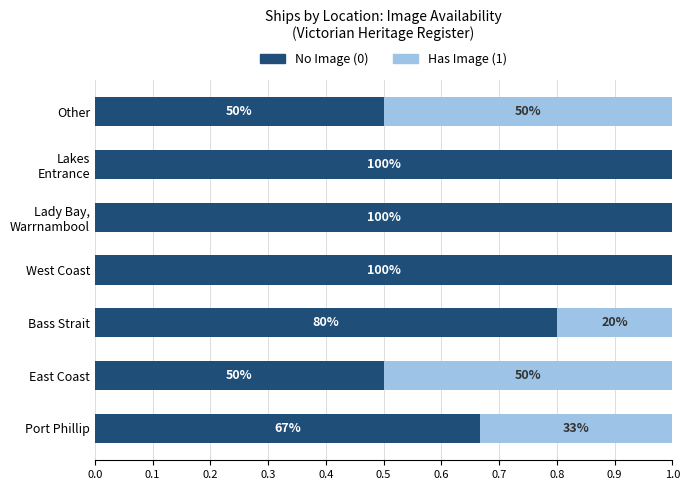

How many series are shown in this chart?

2